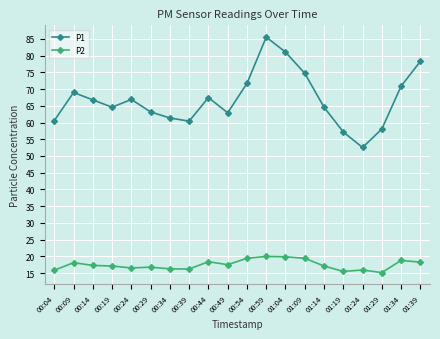

The P1 series shows 119.8 at 00:54. True or false?

False